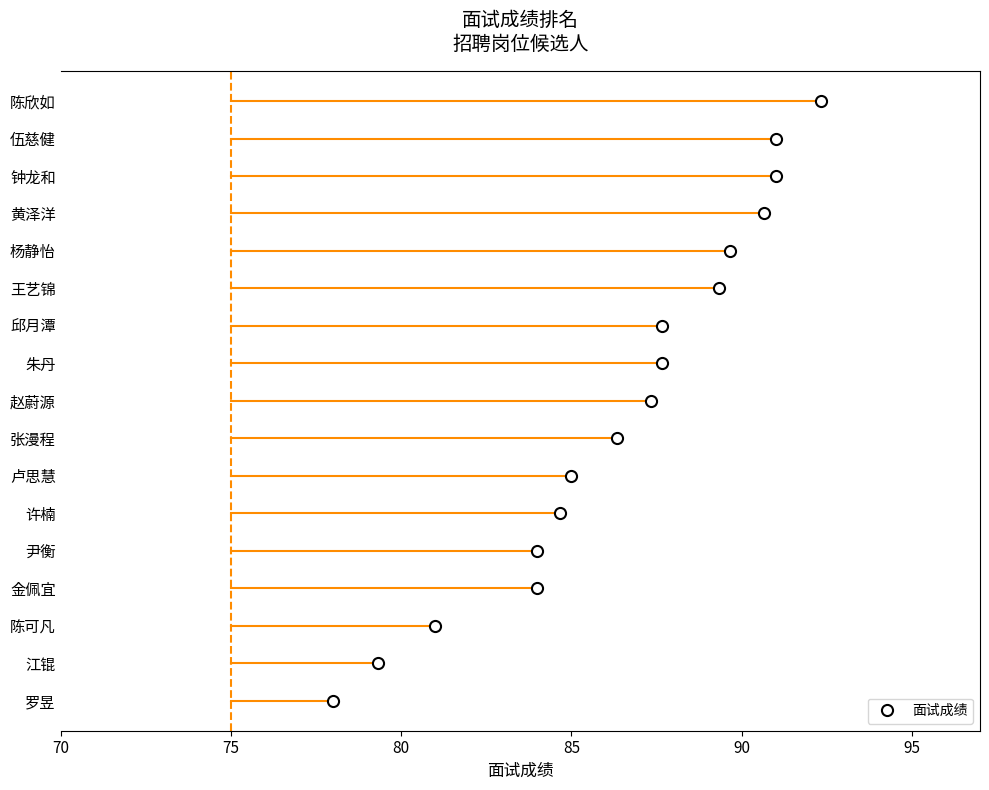

Is it true that the value at 陈可凡 is 81.0?

True